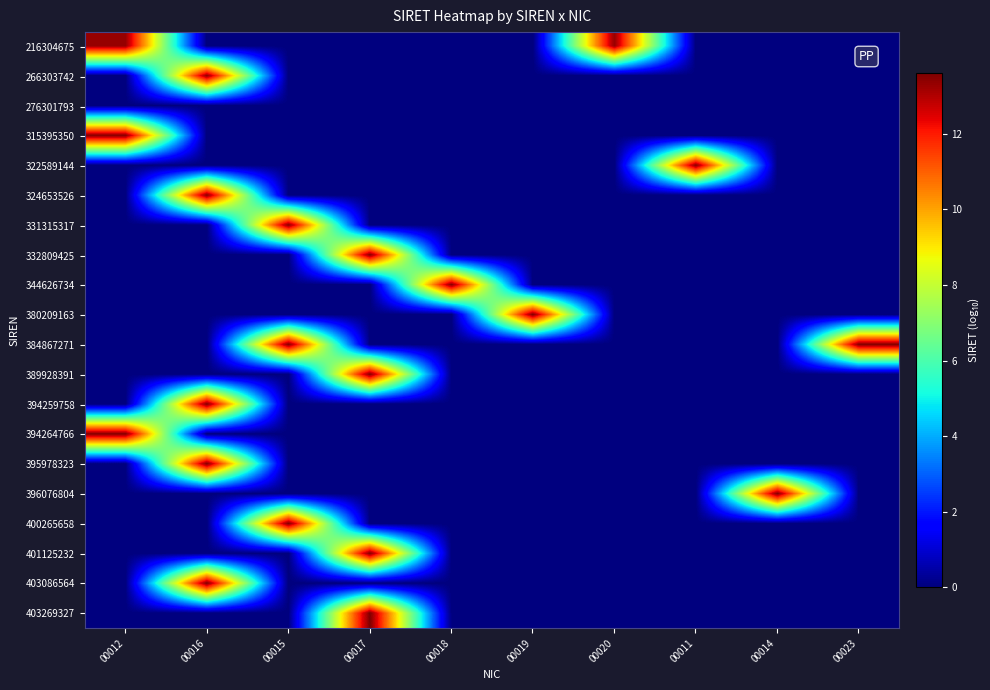

What is the maximum value shown in the chart?

13.6